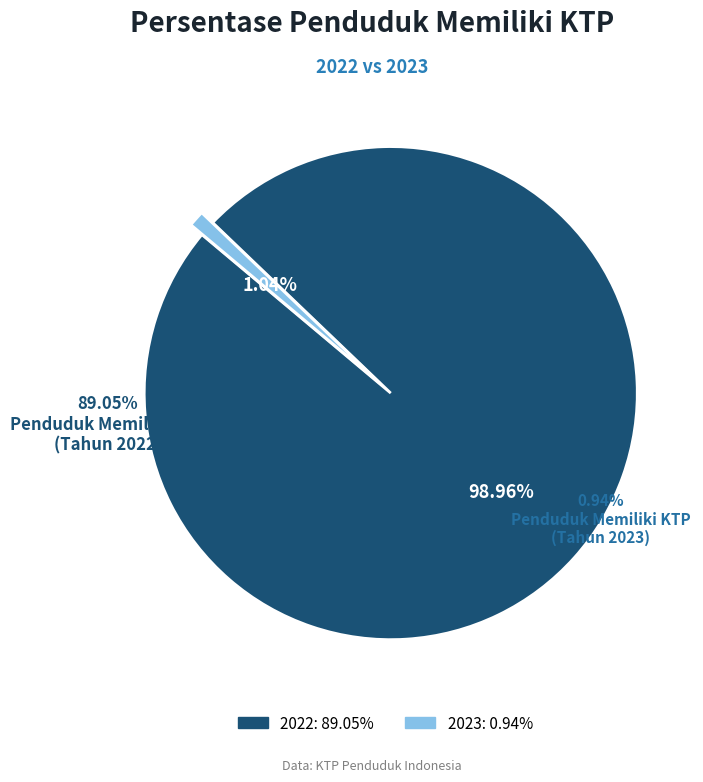

Is there any slice that represents more than half of the pie?

Yes